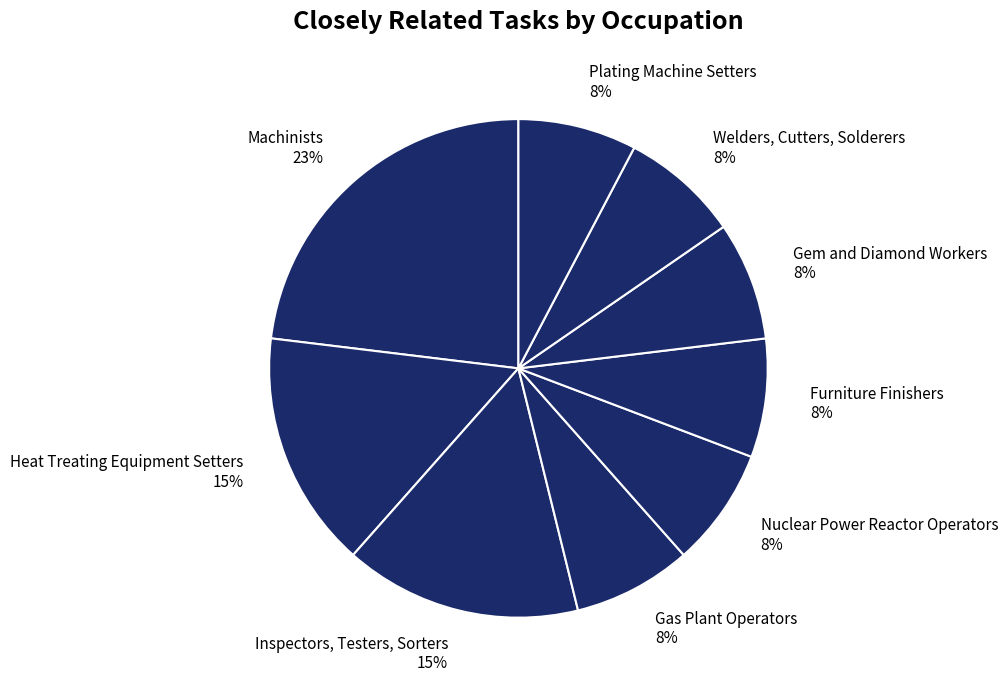

Do Welders, Cutters, Solderers 8% and Furniture Finishers 8% together represent more than half of the pie?

No